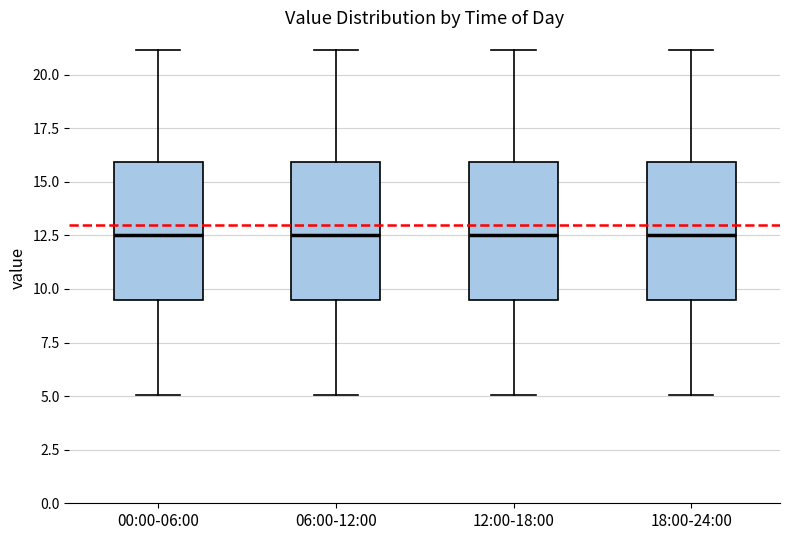

Where does the upper whisker of the box for 00:00-06:00 end on the y-axis? The values are not printed on the chart, so give them approximately, as read against the axis.

21.0